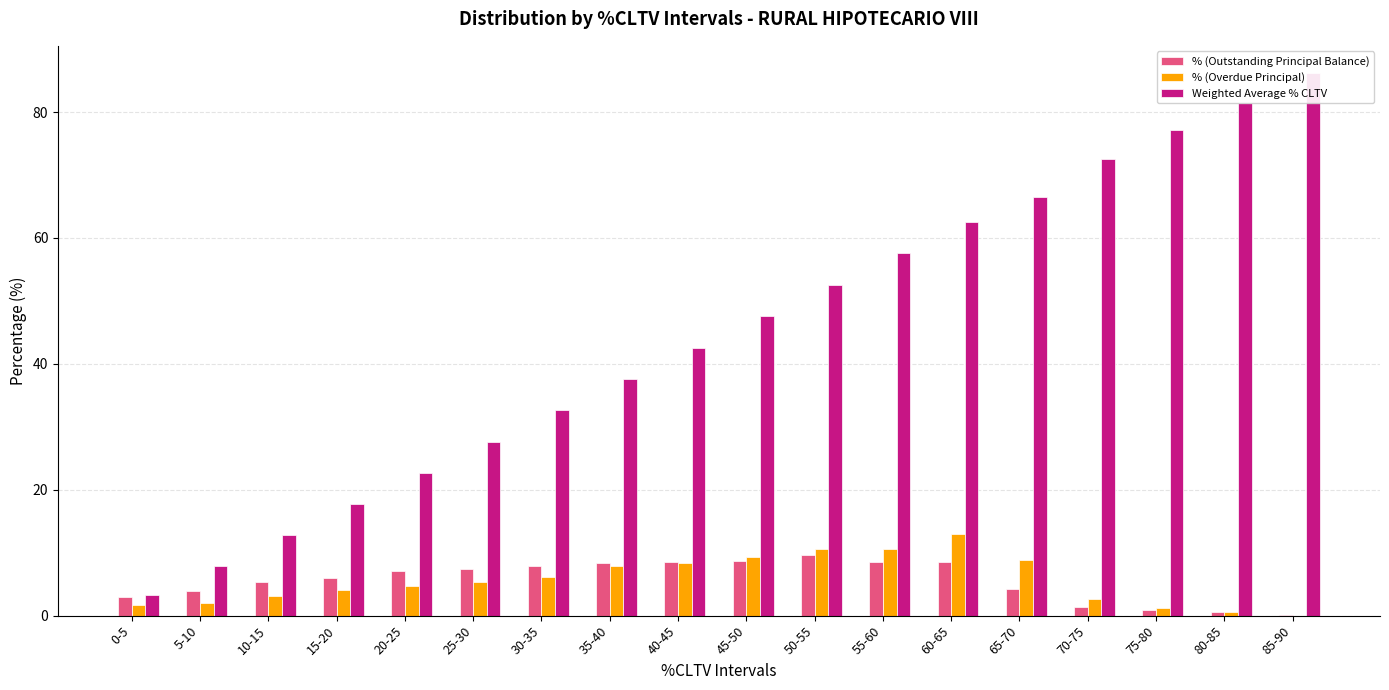

Which series changed the most between 50-55 and 75-80?

Weighted Average % CLTV